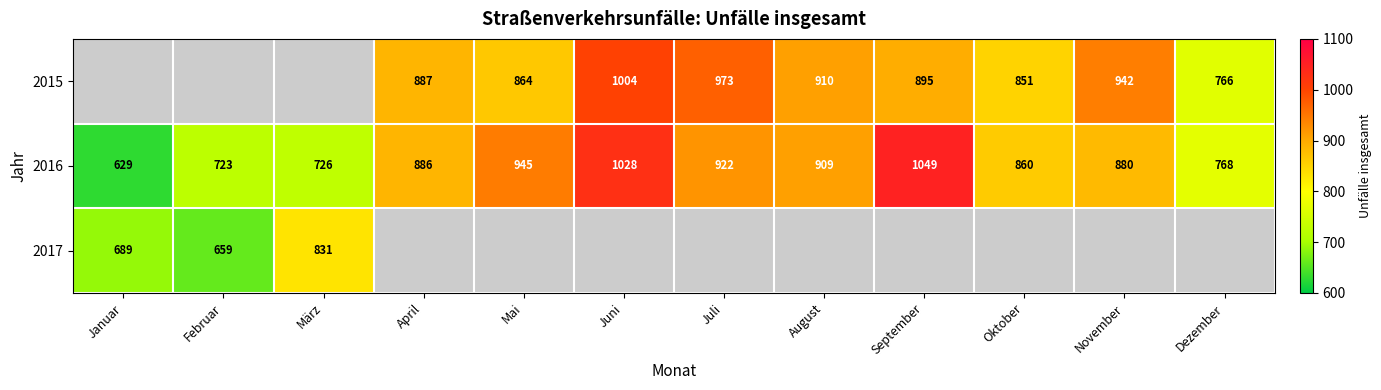

Between Dezember and Juli, which is larger?

Juli